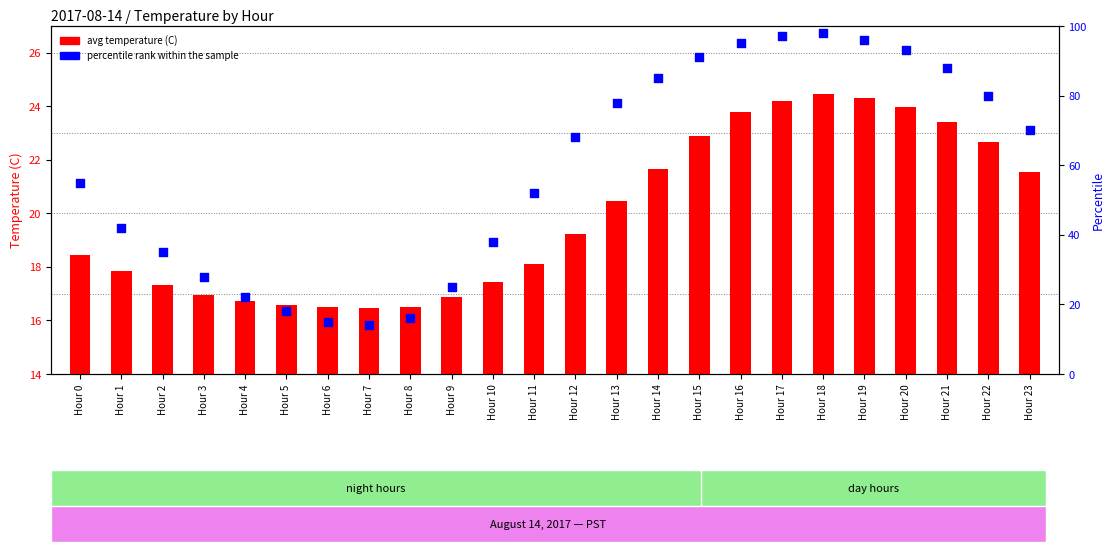

Which series reaches the minimum Y coordinate?

percentile rank within the sample